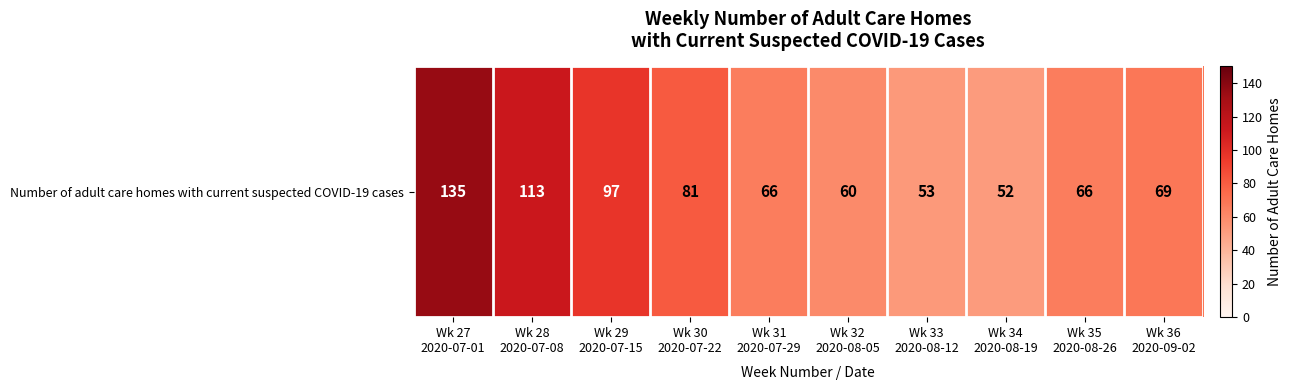

Is it true that the value at Wk 35
2020-08-26 is 66?

True